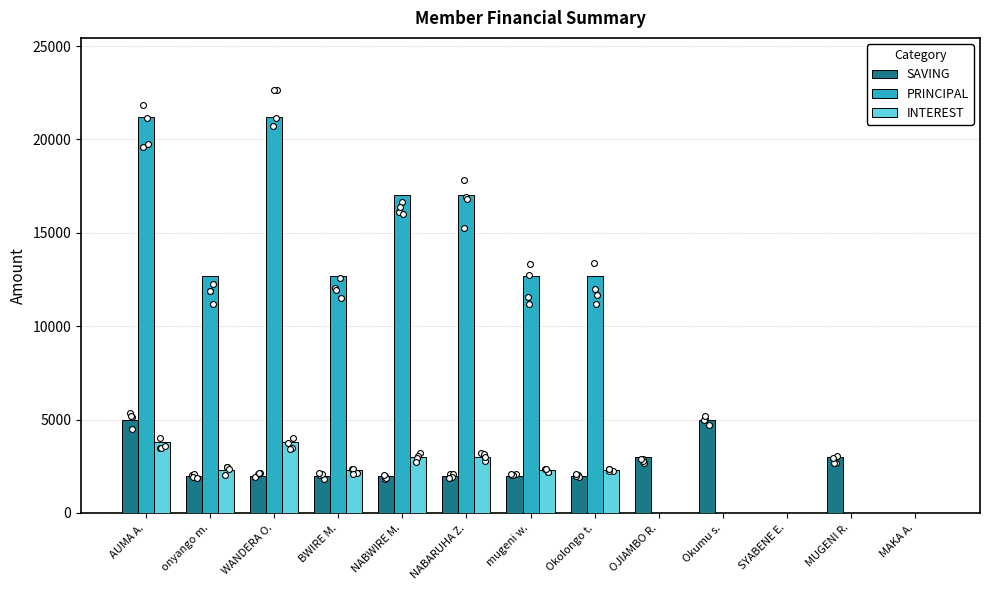

At how many categories does at least one series exceed 16762?

4